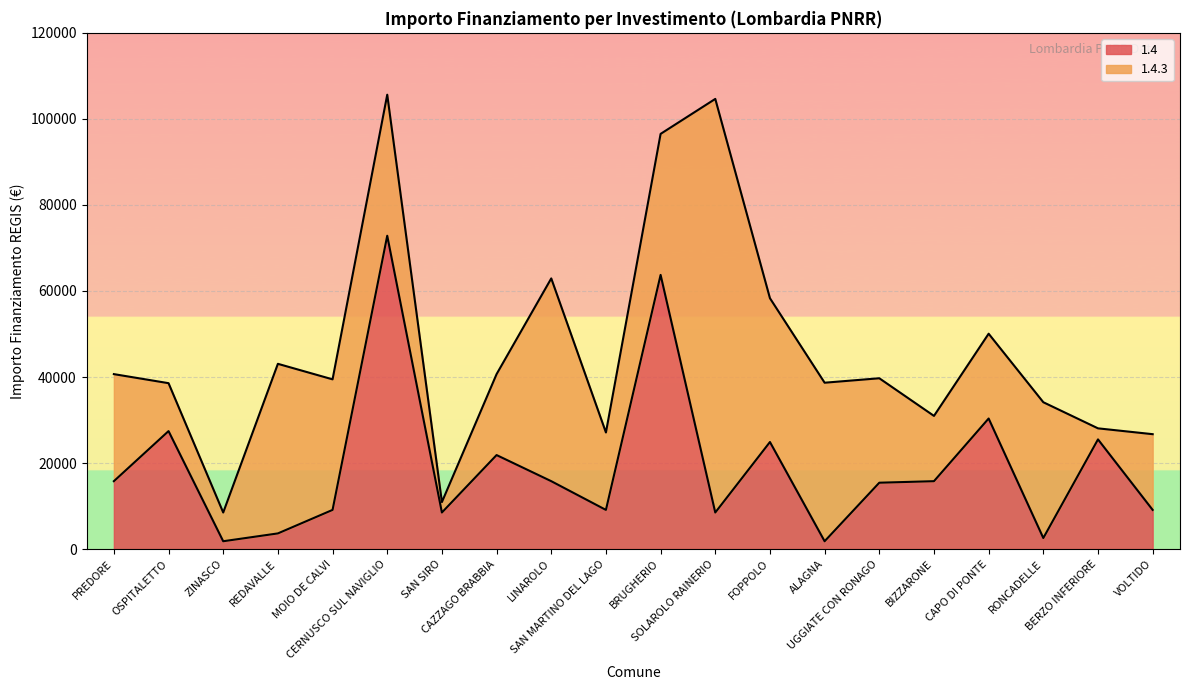

The value at BIZZARONE is 15782. True or false?

True